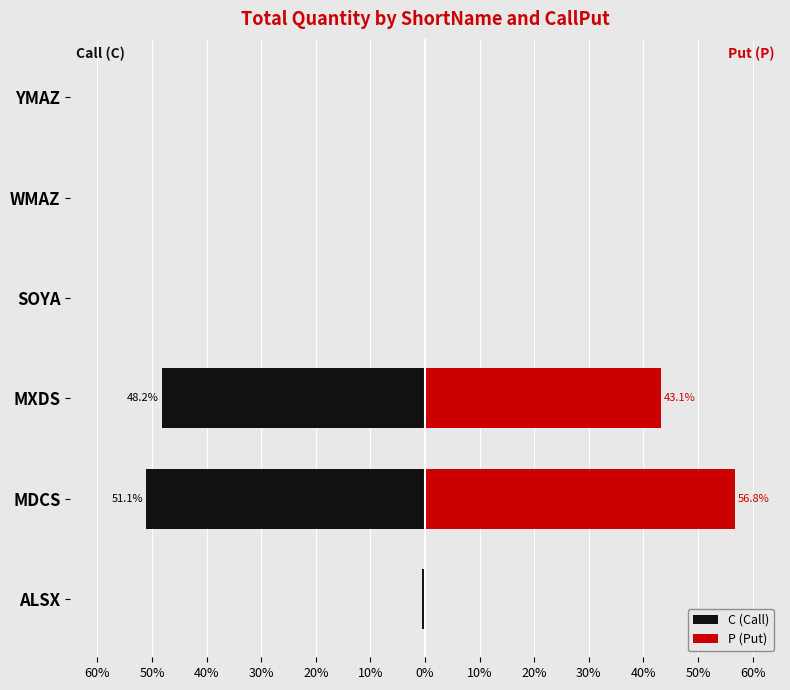

What is the average value of the C (Call) series?

-16.7